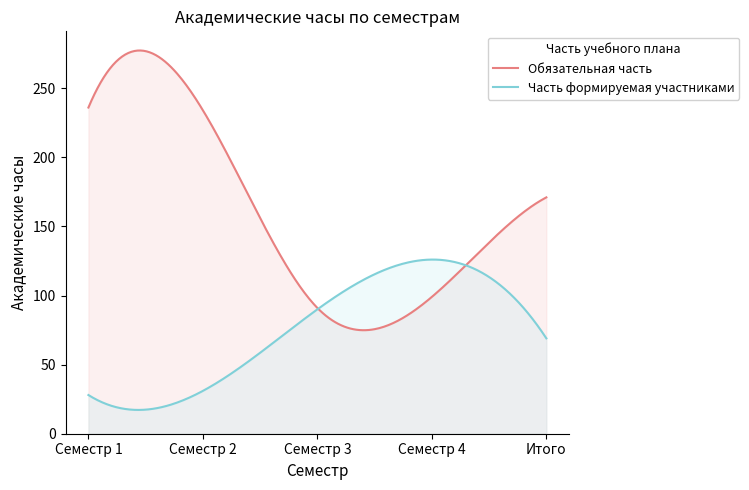

Rank the series by their maximum value, from highest to lowest.

Обязательная часть, Часть формируемая участниками